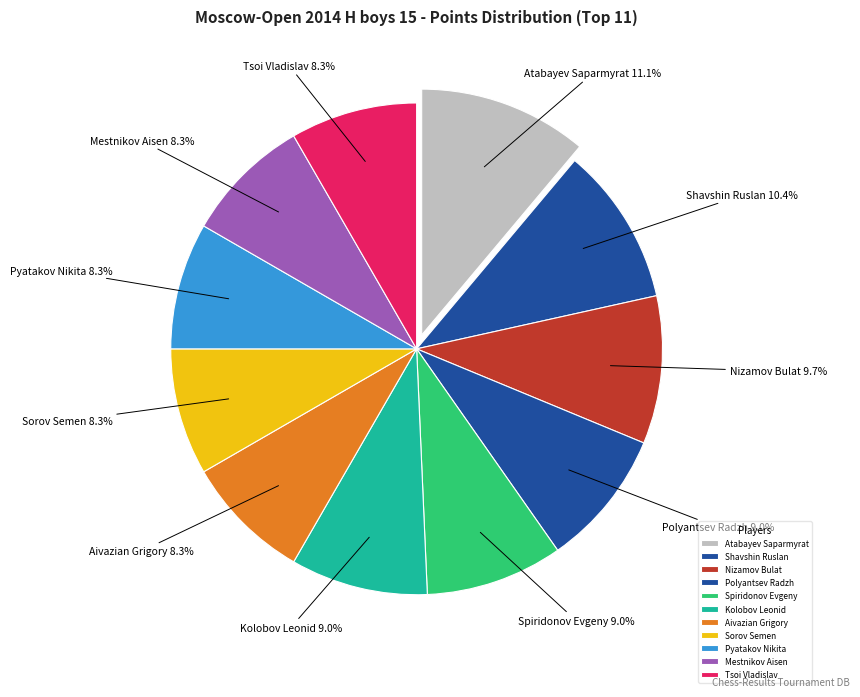

Between Polyantsev Radzh and Aivazian Grigory, which is larger?

Polyantsev Radzh